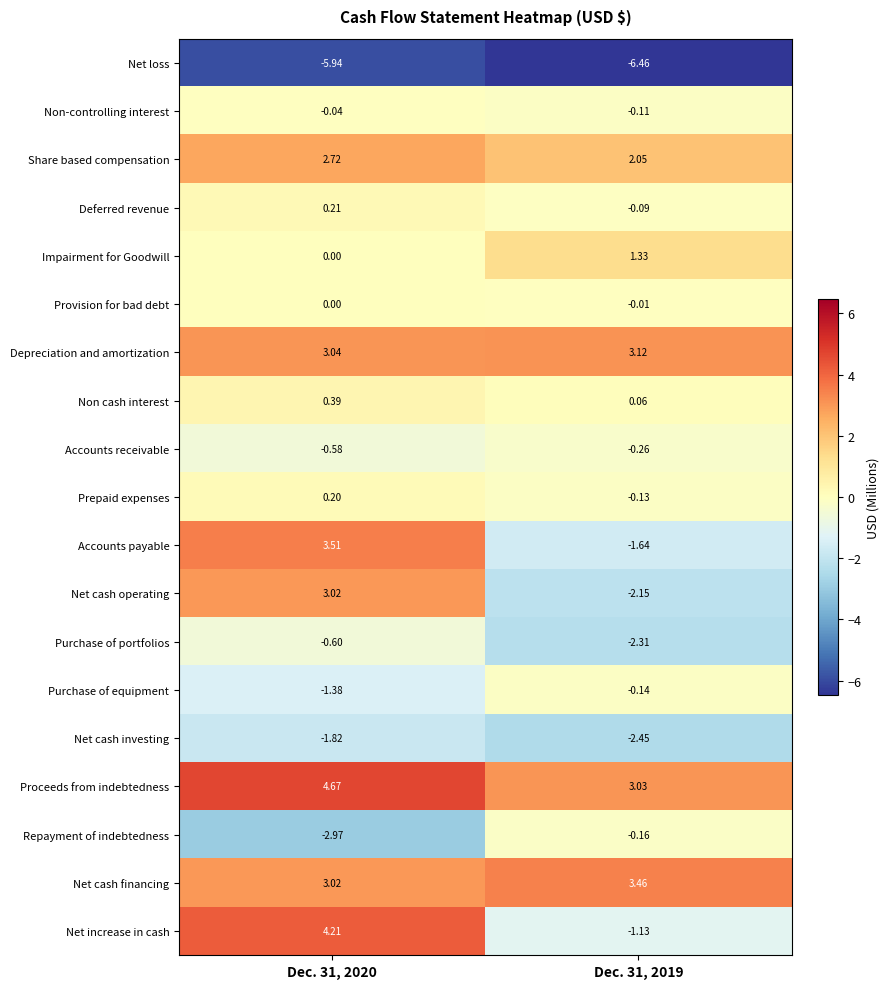

Which series has the largest total across all categories?

Proceeds from indebtedness